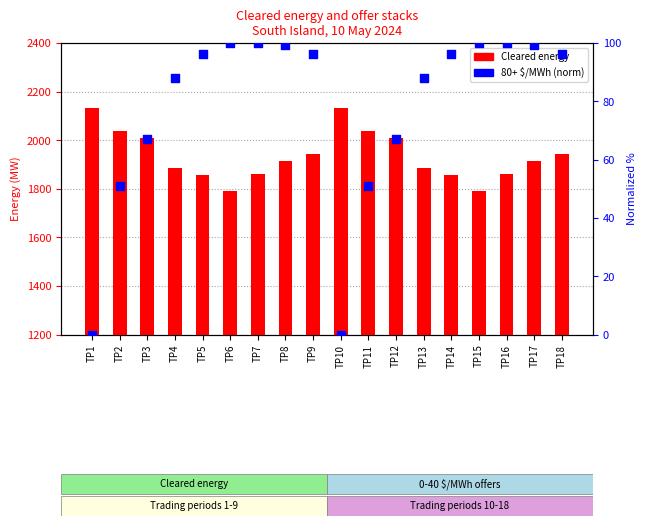

Which series reaches the minimum Y coordinate?

80+ $/MWh (normalized)